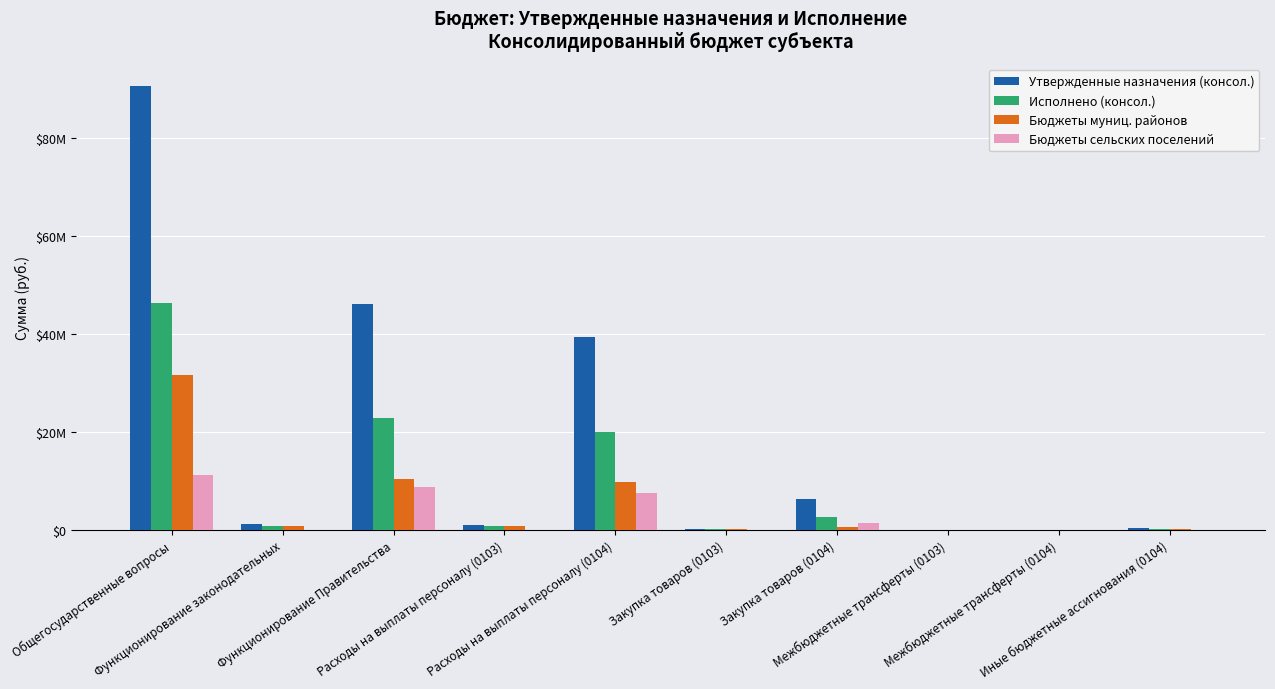

Reading left to right, transcribe all the data shown in this chart.

Утвержденные назначения (консол.): Общегосударственные вопросы=90638466.4	Функционирование законодательных=1253161.0	Функционирование Правительства=46093755.8	Расходы на выплаты персоналу (0103)=1059000.0	Расходы на выплаты персоналу (0104)=39445535.1	Закупка товаров (0103)=187161.0	Закупка товаров (0104)=6213065.8	Межбюджетные трансферты (0103)=0.0	Межбюджетные трансферты (0104)=0.0	Иные бюджетные ассигнования (0104)=427900.0
Исполнено (консол.): Общегосударственные вопросы=46408642.5	Функционирование законодательных=830356.1	Функционирование Правительства=22797116.5	Расходы на выплаты персоналу (0103)=733716.1	Расходы на выплаты персоналу (0104)=20005800.0	Закупка товаров (0103)=95640.0	Закупка товаров (0104)=2557516.5	Межбюджетные трансферты (0103)=4100.0	Межбюджетные трансферты (0104)=6400.0	Иные бюджетные ассигнования (0104)=226545.1
Бюджеты муниц. районов: Общегосударственные вопросы=31533059.2	Функционирование законодательных=829356.1	Функционирование Правительства=10448247.1	Расходы на выплаты персоналу (0103)=733716.1	Расходы на выплаты персоналу (0104)=9680875.5	Закупка товаров (0103)=95640.0	Закупка товаров (0104)=548971.9	Межбюджетные трансферты (0103)=0.0	Межбюджетные трансферты (0104)=0.0	Иные бюджетные ассигнования (0104)=218399.7
Бюджеты сельских поселений: Общегосударственные вопросы=11295968.3	Функционирование законодательных=5100.0	Функционирование Правительства=8800089.6	Расходы на выплаты персоналу (0103)=0.0	Расходы на выплаты персоналу (0104)=7450590.9	Закупка товаров (0103)=0.0	Закупка товаров (0104)=1332268.3	Межбюджетные трансферты (0103)=4100.0	Межбюджетные трансферты (0104)=6400.0	Иные бюджетные ассигнования (0104)=3575.5